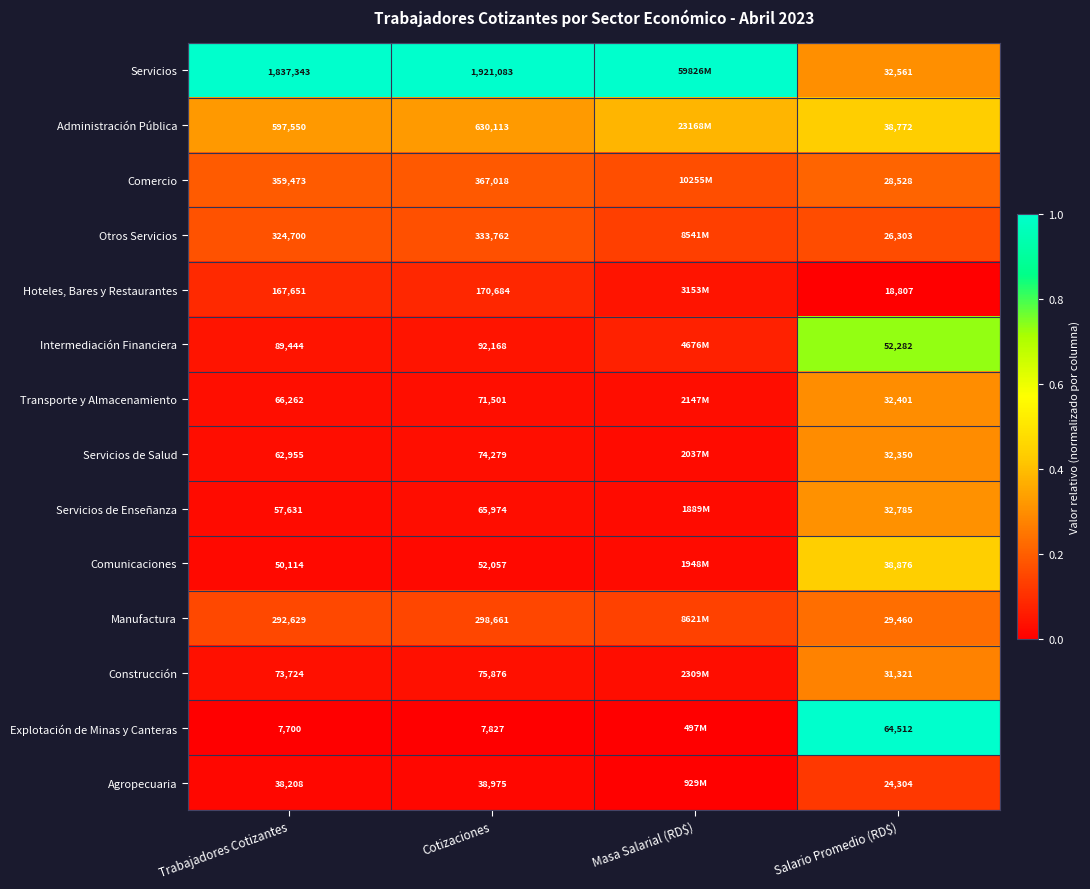

At which category does the chart reach its peak across all series?

Trabajadores Cotizantes